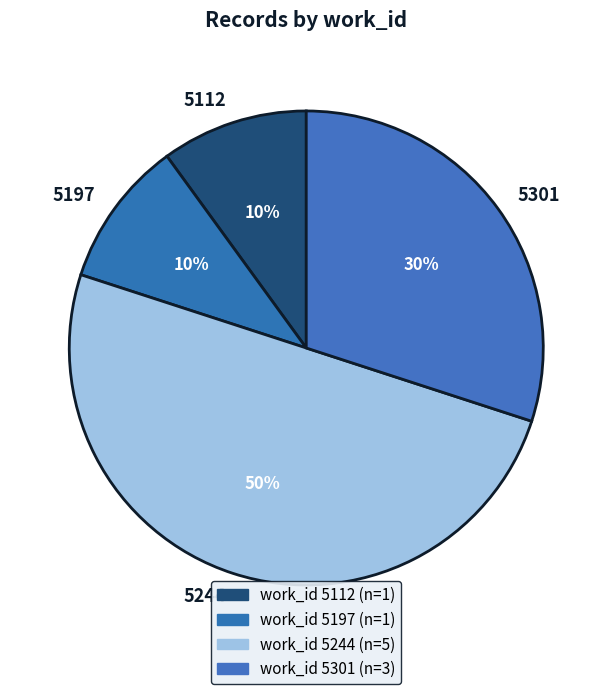

Do 5244 and 5197 together represent more than half of the pie?

Yes